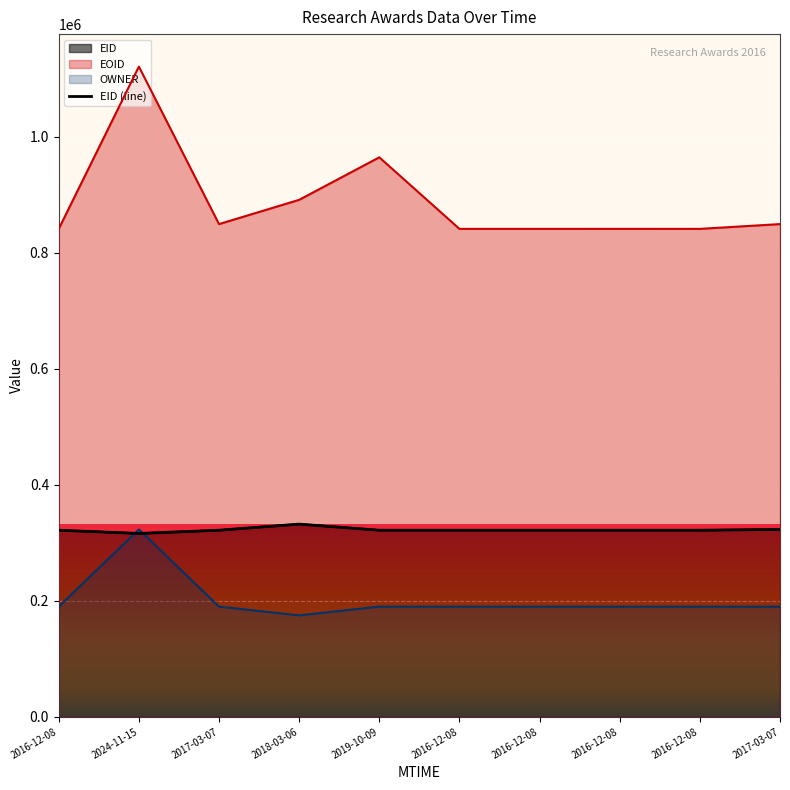

What is the change in value from 2016-12-08 to 2017-03-07?

-4